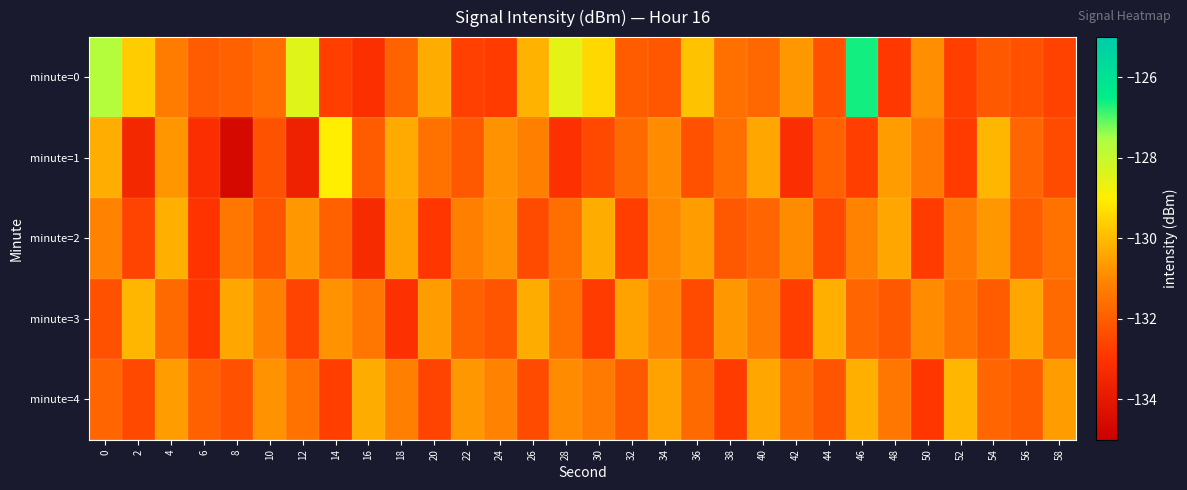

Reading left to right, extract all data points from this chart.

minute=0: 0=-127.7	2=-129.7	4=-131.3	6=-132.1	8=-131.9	10=-131.6	12=-128.5	14=-132.7	16=-133.1	18=-131.9	20=-130.3	22=-132.7	24=-132.8	26=-130.2	28=-128.5	30=-129.4	32=-132.0	34=-132.2	36=-129.9	38=-131.6	40=-131.7	42=-130.7	44=-132.3	46=-126.6	48=-132.9	50=-130.9	52=-132.7	54=-132.1	56=-132.3	58=-132.6
minute=1: 0=-130.2	2=-133.4	4=-130.7	6=-133.2	8=-134.6	10=-132.3	12=-133.7	14=-129.0	16=-132.0	18=-130.3	20=-131.5	22=-132.1	24=-130.8	26=-131.2	28=-133.1	30=-132.5	32=-131.7	34=-130.9	36=-132.3	38=-131.6	40=-130.4	42=-133.2	44=-131.9	46=-132.7	48=-130.6	50=-131.3	52=-132.8	54=-130.1	56=-131.8	58=-132.4
minute=2: 0=-131.1	2=-132.6	4=-130.2	6=-133.0	8=-131.4	10=-132.2	12=-130.7	14=-131.9	16=-133.3	18=-130.5	20=-132.9	22=-131.2	24=-130.8	26=-132.4	28=-131.6	30=-130.3	32=-132.7	34=-131.0	36=-130.6	38=-132.1	40=-131.8	42=-130.9	44=-132.5	46=-131.1	48=-130.4	50=-132.8	52=-131.3	54=-130.7	56=-132.0	58=-131.5
minute=3: 0=-132.3	2=-130.1	4=-131.7	6=-132.9	8=-130.4	10=-131.2	12=-132.6	14=-130.8	16=-131.4	18=-133.1	20=-130.6	22=-131.9	24=-132.2	26=-130.3	28=-131.6	30=-132.8	32=-130.5	34=-131.1	36=-132.4	38=-130.7	40=-131.3	42=-132.7	44=-130.2	46=-131.8	48=-132.1	50=-130.9	52=-131.5	54=-132.0	56=-130.4	58=-131.7
minute=4: 0=-131.8	2=-132.5	4=-130.6	6=-131.9	8=-132.3	10=-130.8	12=-131.5	14=-132.7	16=-130.3	18=-131.2	20=-132.6	22=-130.7	24=-131.1	26=-132.4	28=-130.9	30=-131.3	32=-132.1	34=-130.5	36=-131.7	38=-132.8	40=-130.4	42=-131.6	44=-132.2	46=-130.2	48=-131.4	50=-132.9	52=-130.1	54=-131.8	56=-132.0	58=-130.6